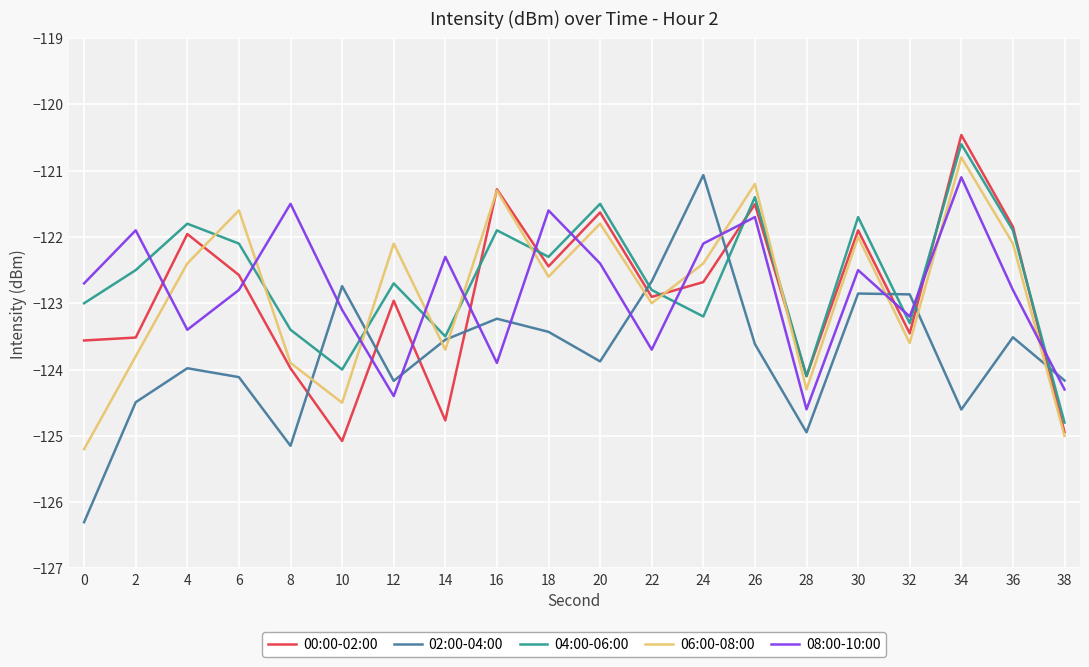

How many intersections are there between 06:00-08:00 and 08:00-10:00?

12